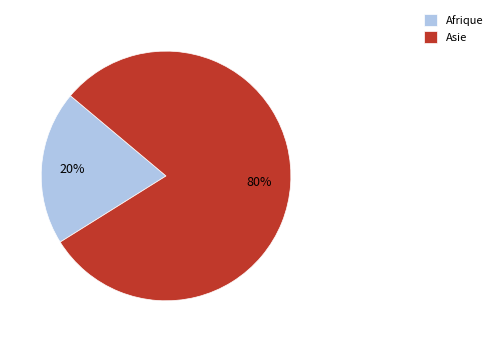

Do Asie and Afrique together represent more than half of the pie?

Yes